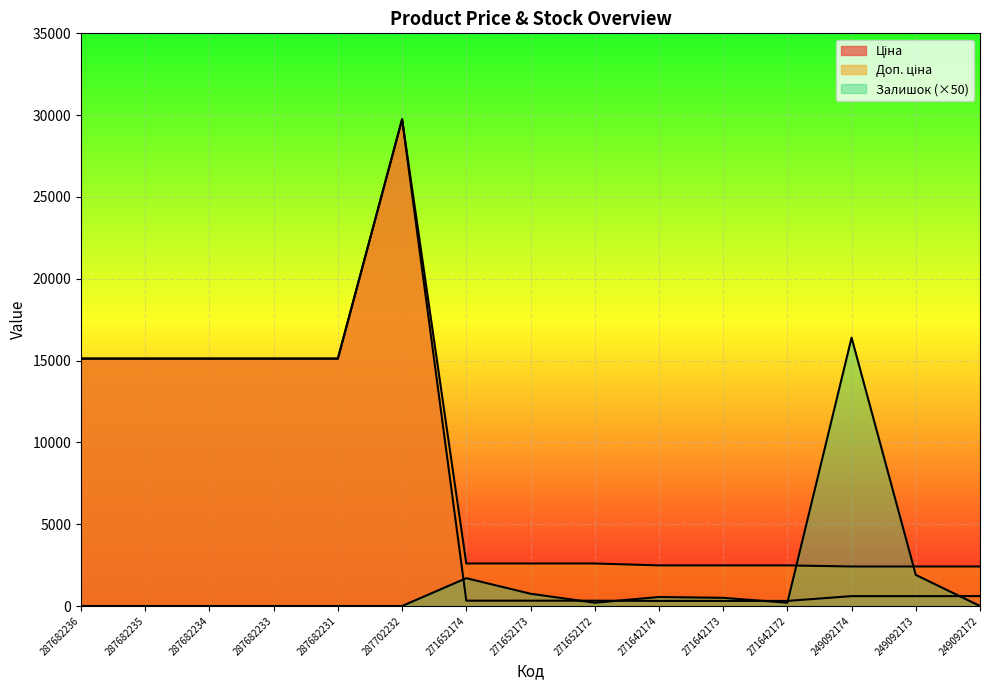

Reading left to right, transcribe all the data shown in this chart.

Ціна: 287682236=15120.0	287682235=15120.0	287682234=15120.0	287682233=15120.0	287682231=15120.0	287702232=29747.2	271652174=324.8	271652173=324.8	271652172=324.8	271642174=310.3	271642173=310.3	271642172=310.3	249092174=603.7	249092173=603.7	249092172=603.7
Доп. ціна: 287682236=15120.0	287682235=15120.0	287682234=15120.0	287682233=15120.0	287682231=15120.0	287702232=29747.2	271652174=2598.3	271652173=2598.3	271652172=2598.3	271642174=2482.4	271642173=2482.4	271642172=2482.4	249092174=2414.8	249092173=2414.8	249092172=2414.8
Залишок: 287682236=0.0	287682235=0.0	287682234=0.0	287682233=0.0	287682231=0.0	287702232=0.0	271652174=1700.0	271652173=750.0	271652172=200.0	271642174=550.0	271642173=500.0	271642172=200.0	249092174=16400.0	249092173=1900.0	249092172=0.0